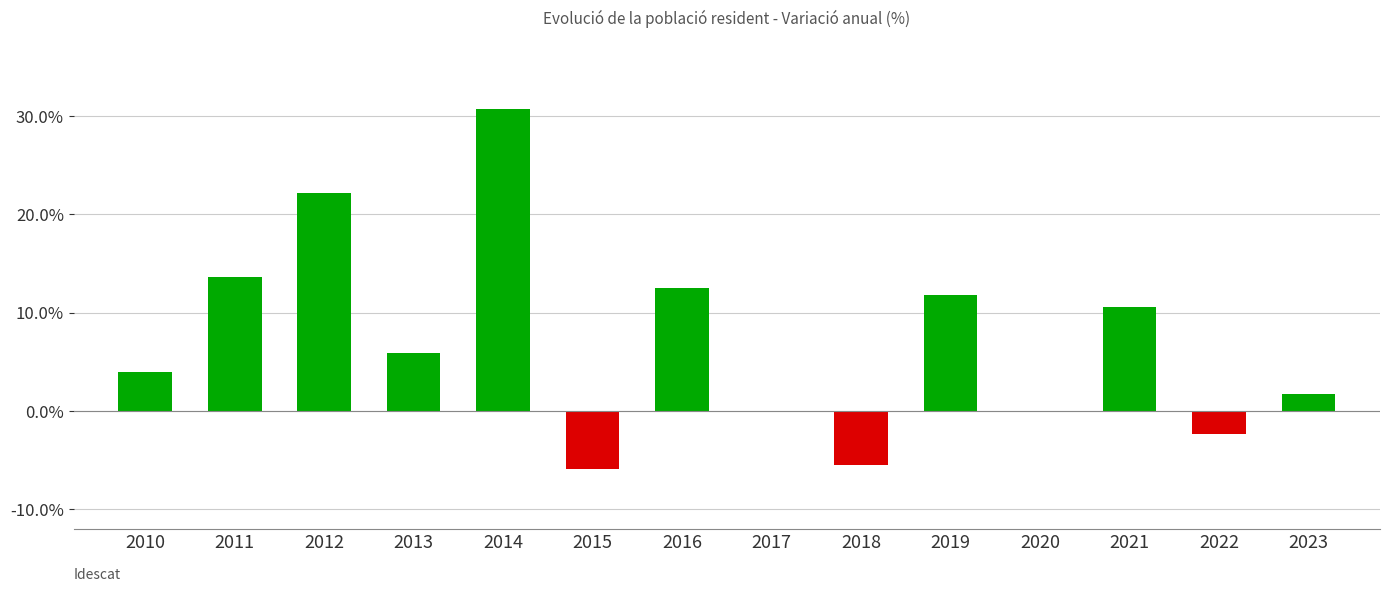

The value at 2014 is 30.8. True or false?

True